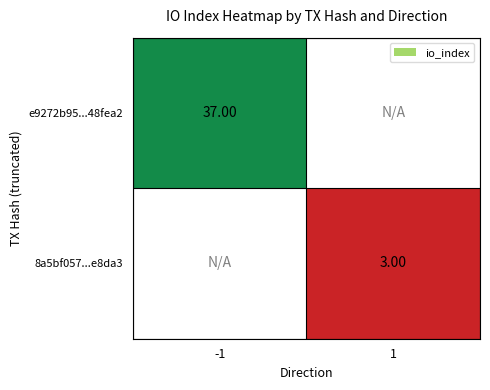

At which label does e9272b95...48fea2 reach its minimum?

-1